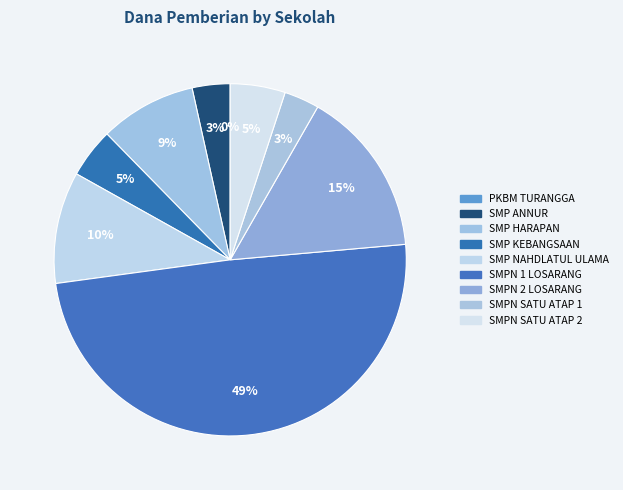

Is there a majority slice in this chart?

No